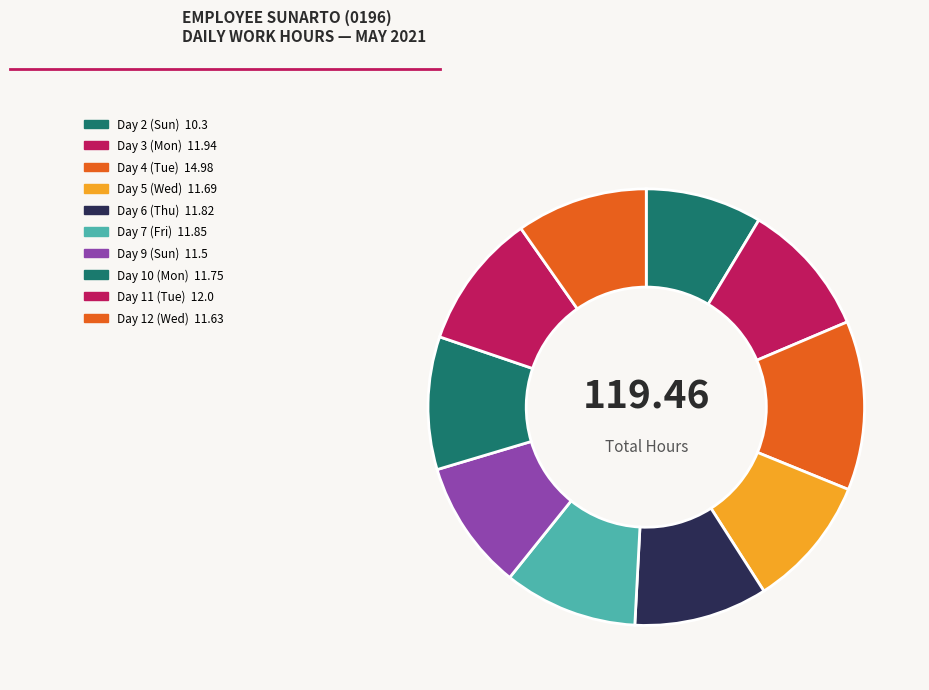

Which category has the smallest portion of the pie?

Day 2